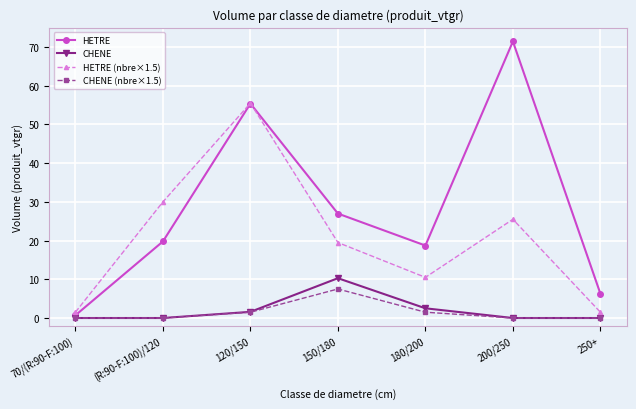

What is the difference between the second highest and minimum values in the HETRE series?

54.7